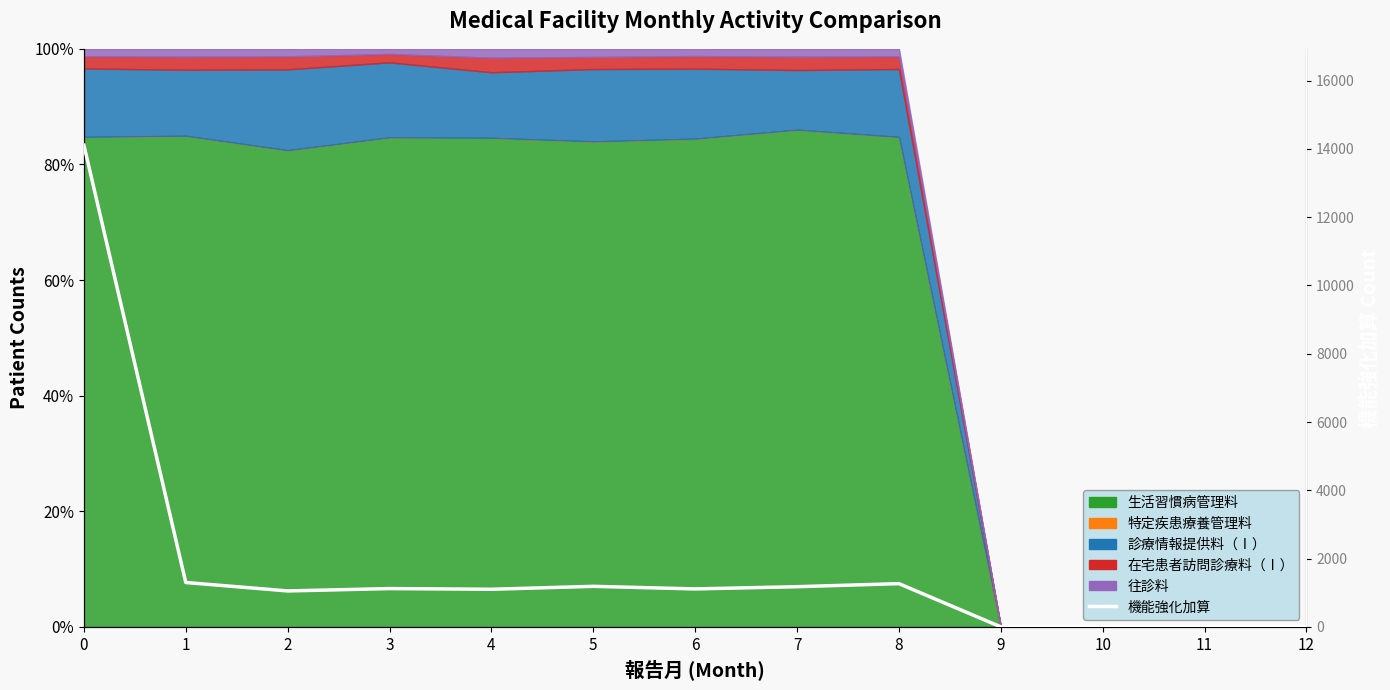

What is the difference between the second highest and minimum values?

1299